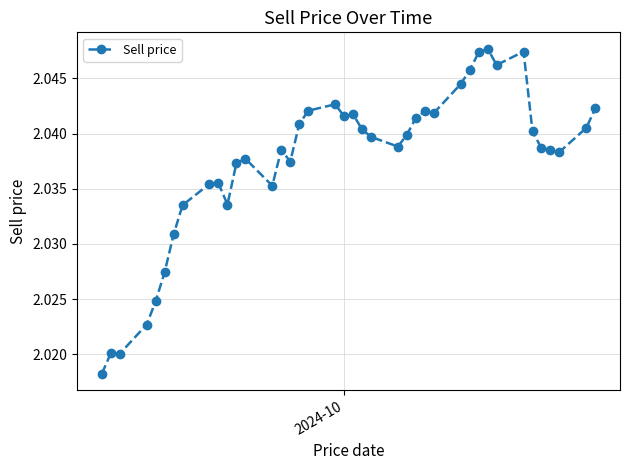

What is the sum of all values?

81.5